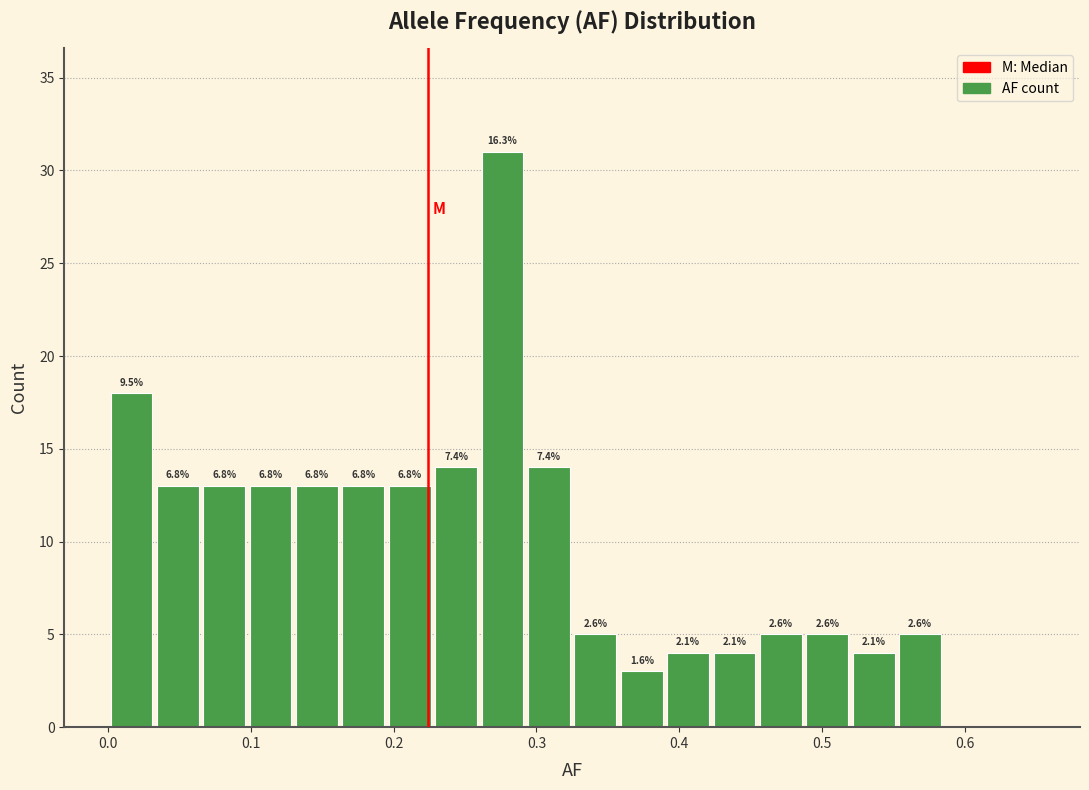

Around what value on the x-axis is the tallest bar? Give the approximate position of its centre, as read against the axis.

0.28